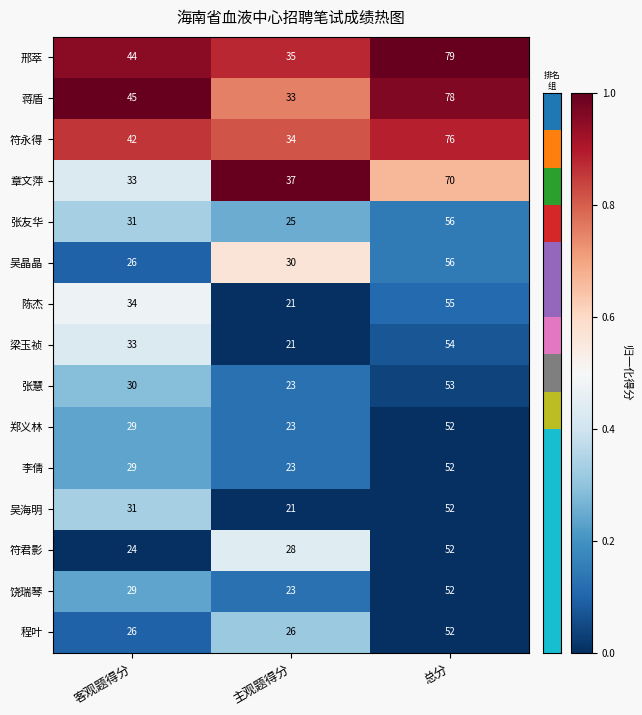

Is it true that 梁玉祯 equals 13 at 主观题得分?

False